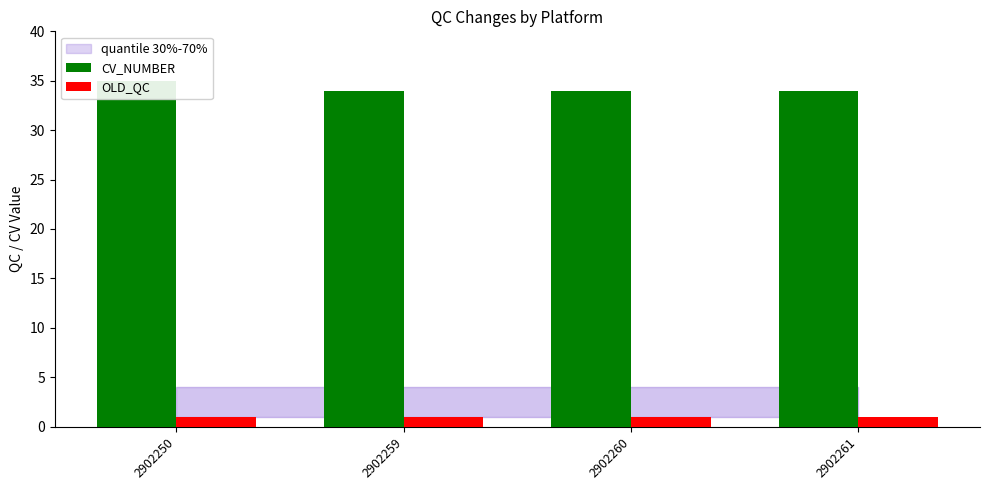

What are all the series names shown in the legend?

CV_NUMBER, OLD_QC